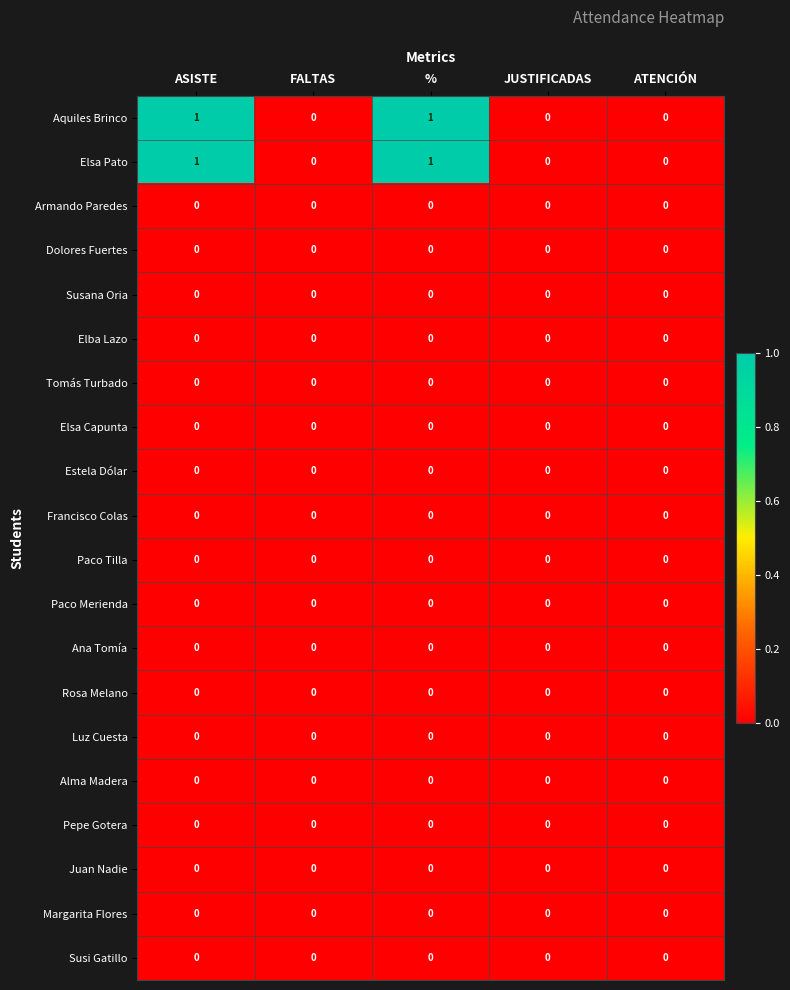

True or false: Elsa Capunta has a value of 0 at ATENCIÓN.

True